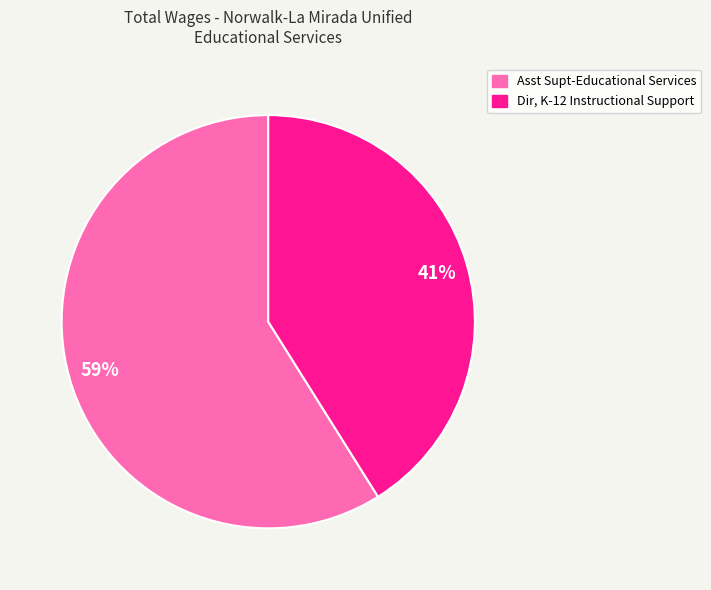

How many slices are in this pie chart?

2